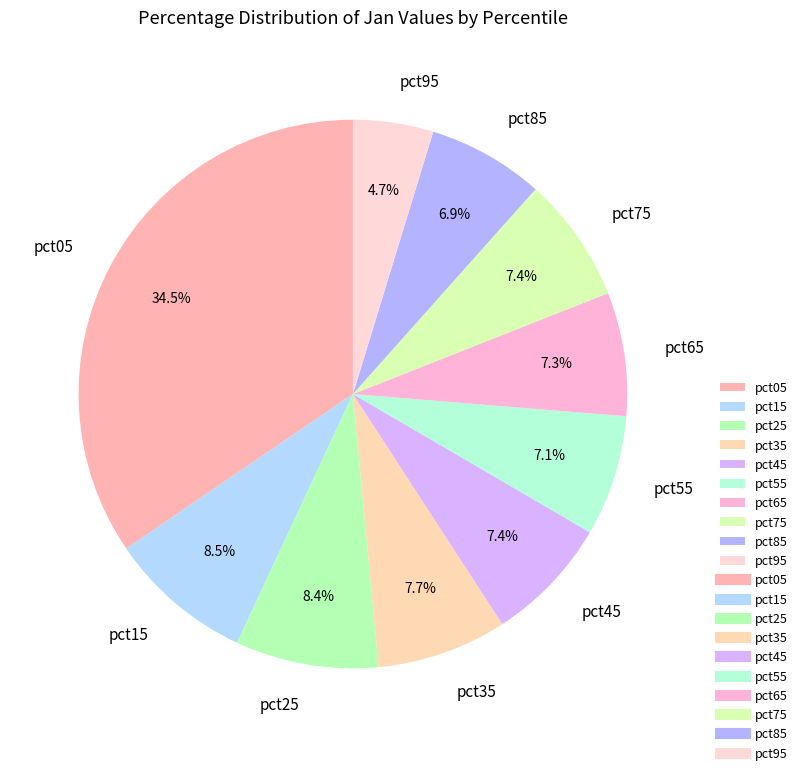

Is it true that pct75 is 1% of the pie?

False